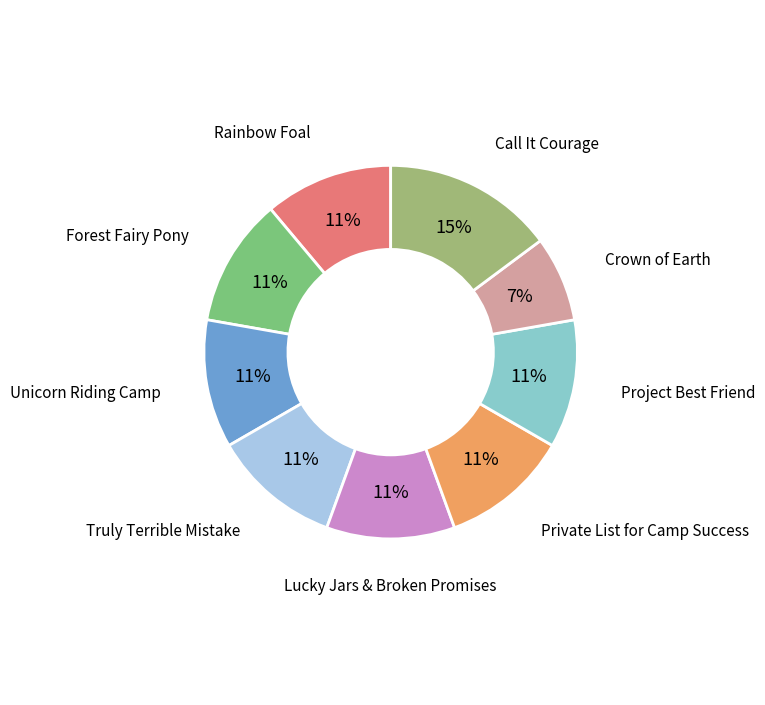

Does any single category account for the majority?

No